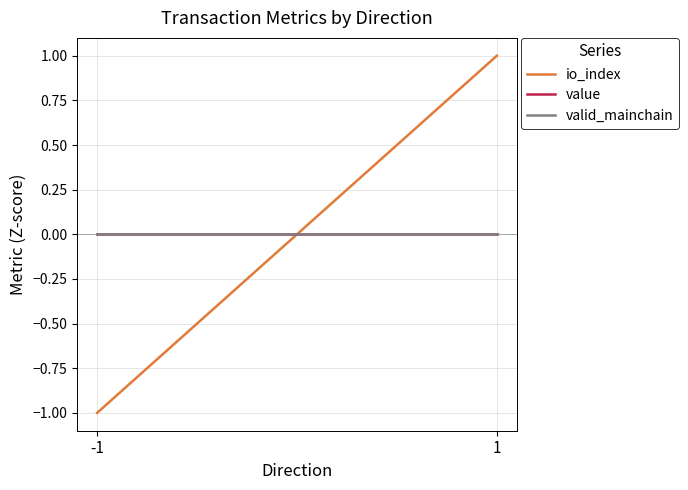

Is this an area chart (filled region under the line)?

No